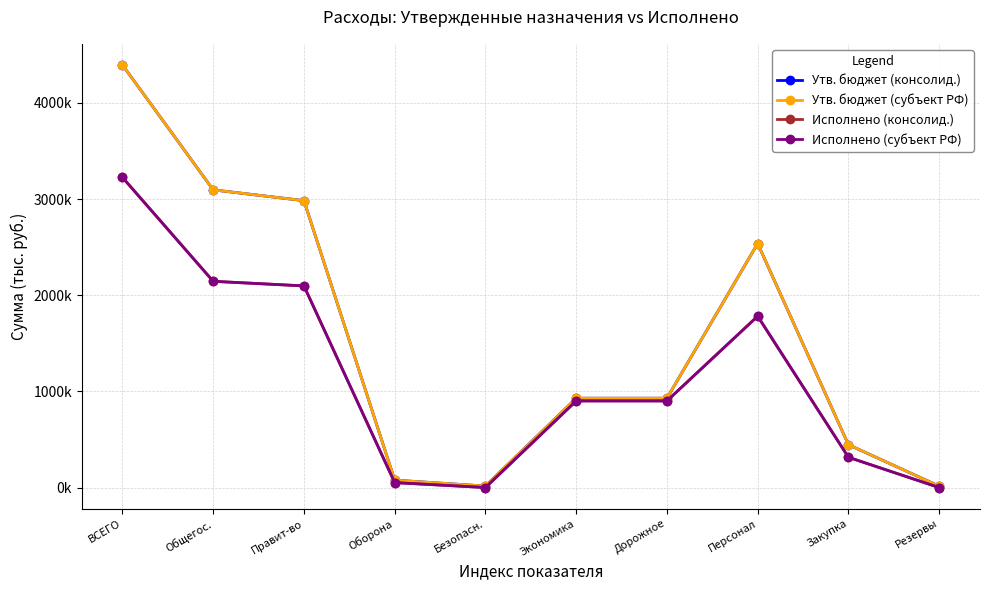

What is the value of the Исполнено (субъект РФ) point at the 9th from the left?

314827.2